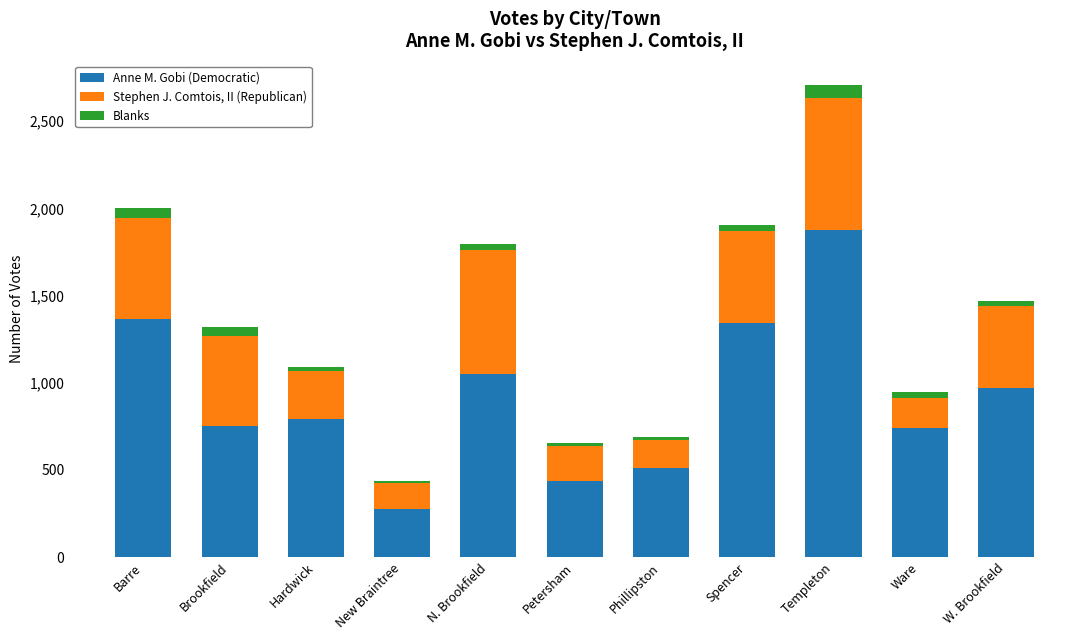

What is the average value of the Anne M. Gobi (Democratic) series?

919